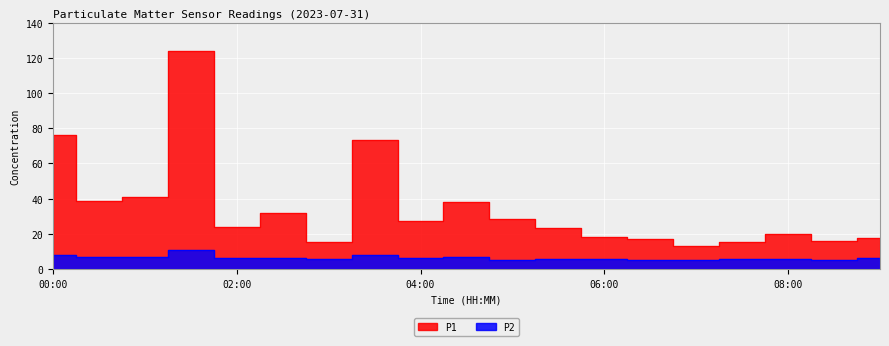

Reading left to right, transcribe all the data shown in this chart.

P1: 00:00=75.9	00:30=38.4	01:00=40.7	01:30=124.1	02:00=24.1	02:30=32.1	03:00=15.4	03:30=73.4	04:00=27.1	04:30=37.8	05:00=28.2	05:30=23.4	06:00=18.4	06:30=16.9	07:00=13.3	07:30=15.6	08:00=19.7	08:30=15.7	09:00=17.6
P2: 00:00=8.0	00:30=6.5	01:00=6.8	01:30=10.8	02:00=6.2	02:30=6.2	03:00=5.5	03:30=7.9	04:00=6.0	04:30=6.8	05:00=5.3	05:30=5.9	06:00=5.8	06:30=5.2	07:00=5.2	07:30=5.5	08:00=5.9	08:30=5.3	09:00=6.2